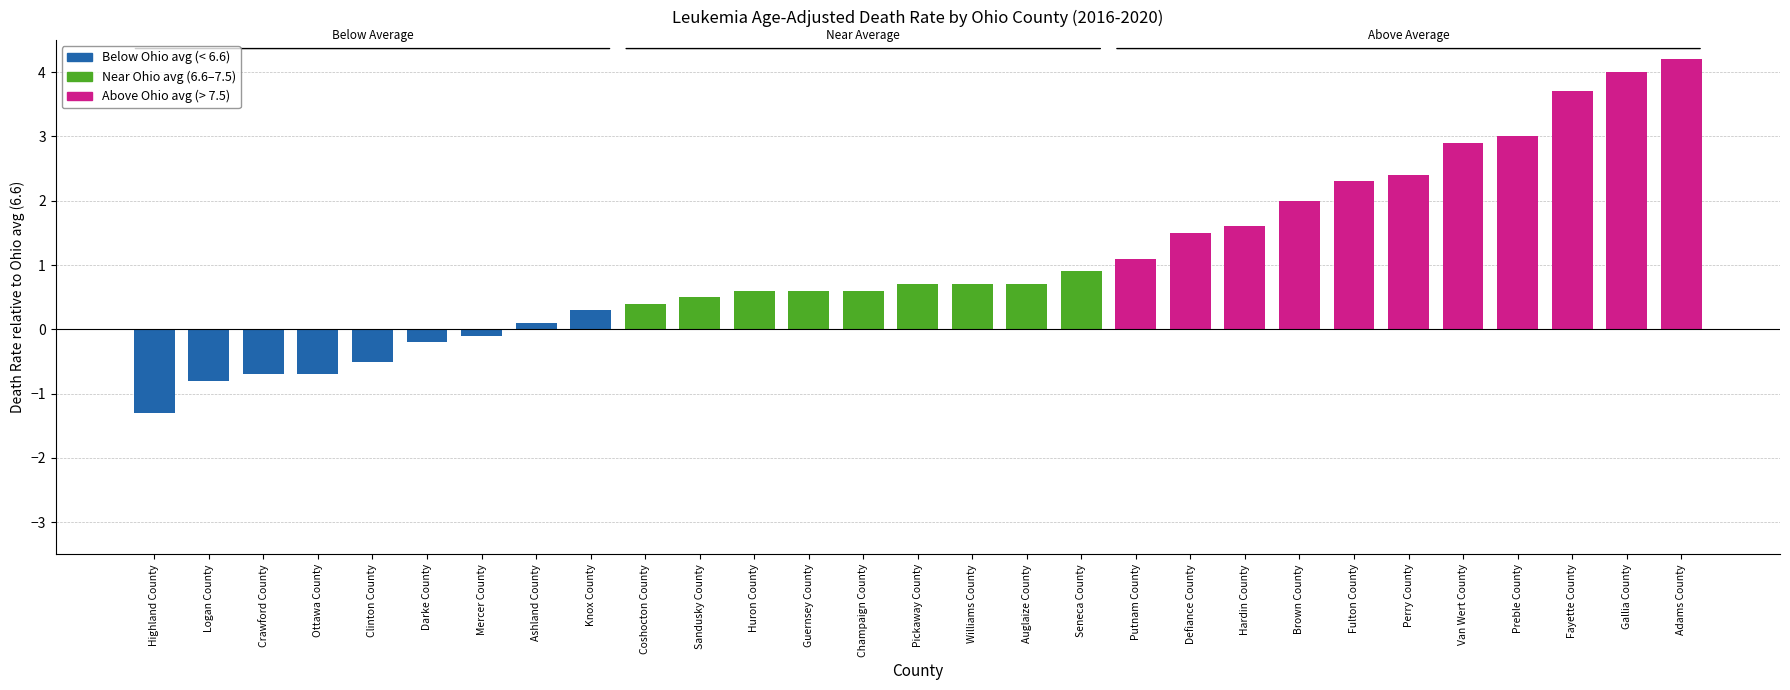

Reading left to right, what are all the values shown in this chart?

-1.3	-0.8	-0.7	-0.7	-0.5	-0.2	-0.1	0.1	0.3	0.4	0.5	0.6	0.6	0.6	0.7	0.7	0.7	0.9	1.1	1.5	1.6	2.0	2.3	2.4	2.9	3.0	3.7	4.0	4.2